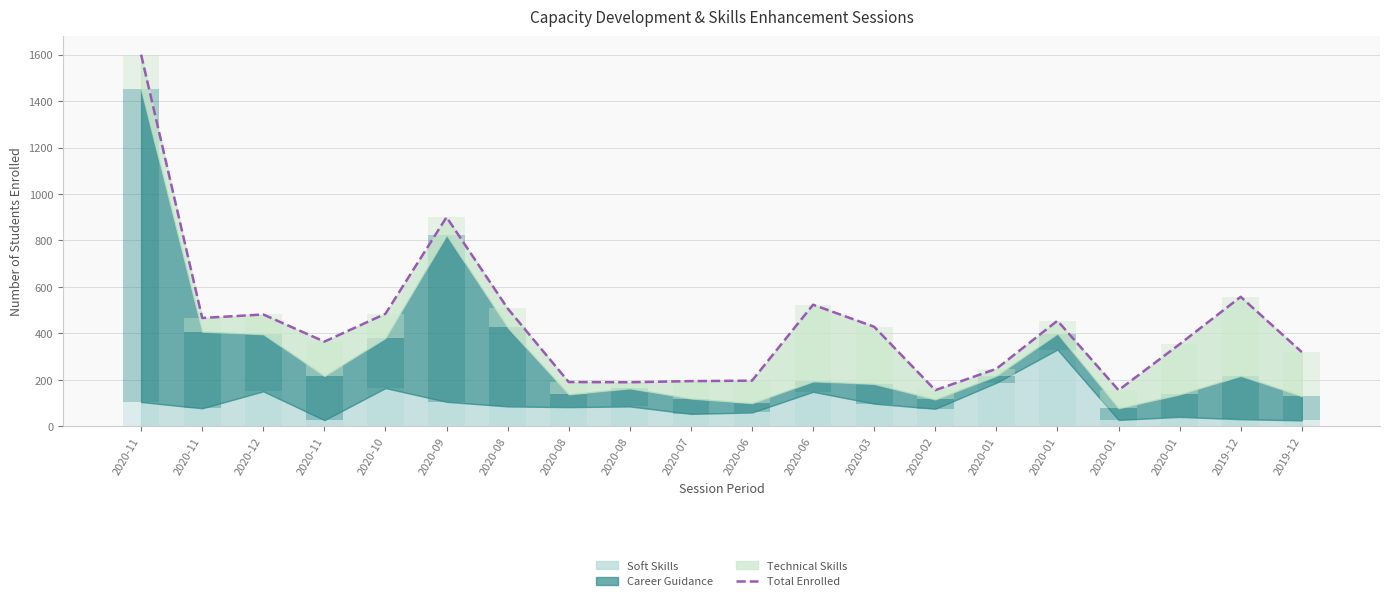

Where is the data nearest to the value 877?

2020-09